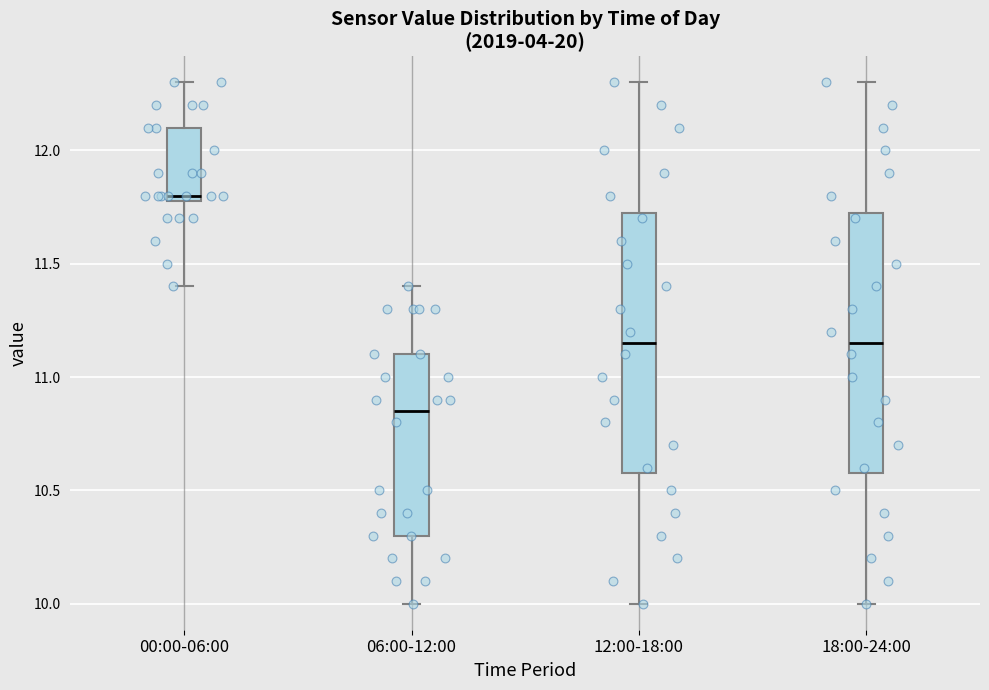

Reading left to right, read every box against the y-axis: the position of its median line, the range the box covers, and the ends of its whiskers. The values are not printed on the chart, so give them approximately, as read against the axis.

00:00-06:00: median 11.80 (just above the box's lower edge), box 11.80 to 12.10, whiskers 11.40 to 12.30
06:00-12:00: median 10.85, box 10.30 to 11.10, whiskers 10.00 to 11.40
12:00-18:00: median 11.15, box 10.60 to 11.75, whiskers 10.00 to 12.30
18:00-24:00: median 11.15, box 10.60 to 11.75, whiskers 10.00 to 12.30